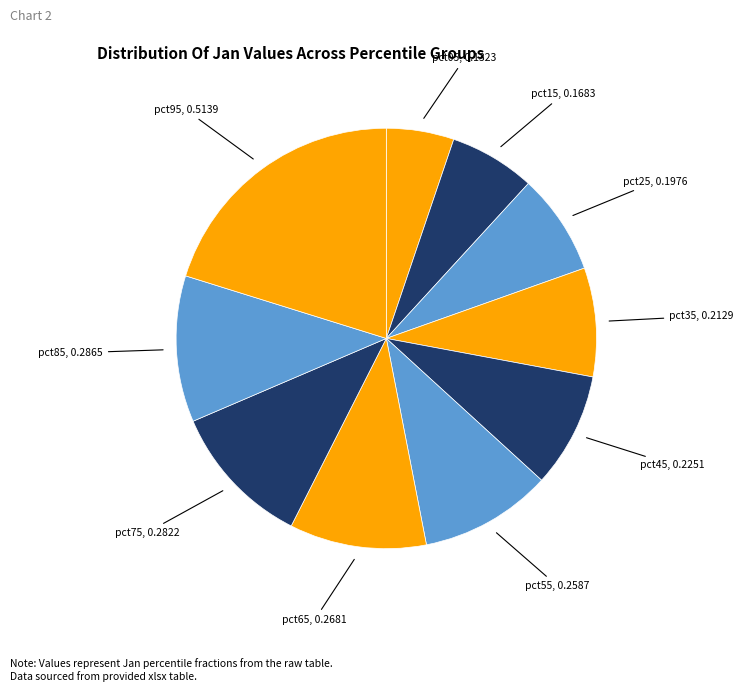

Count the number of slices in the pie.

10